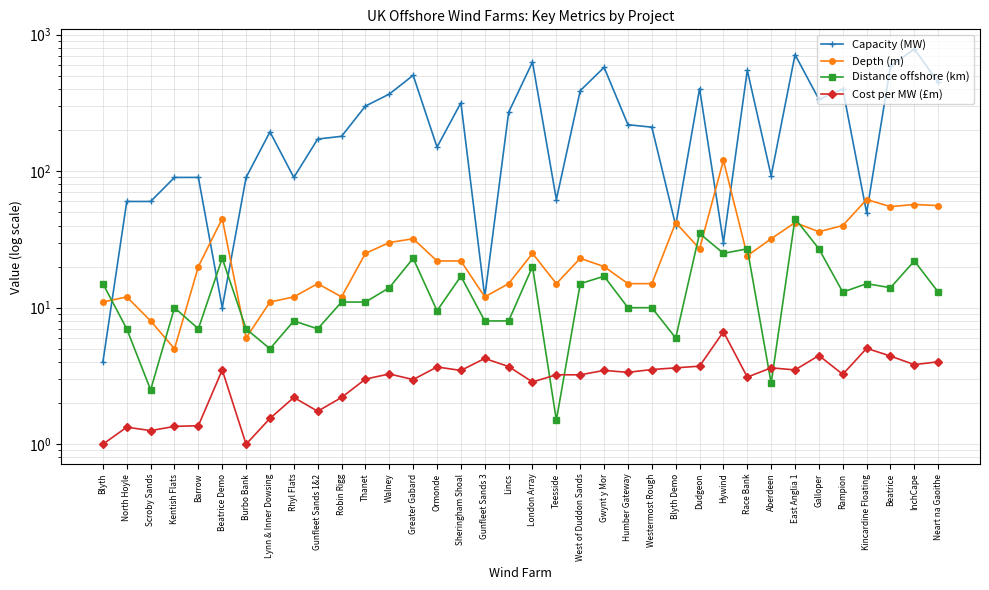

What is the sum of all Capacity (MW) values?

9478.0